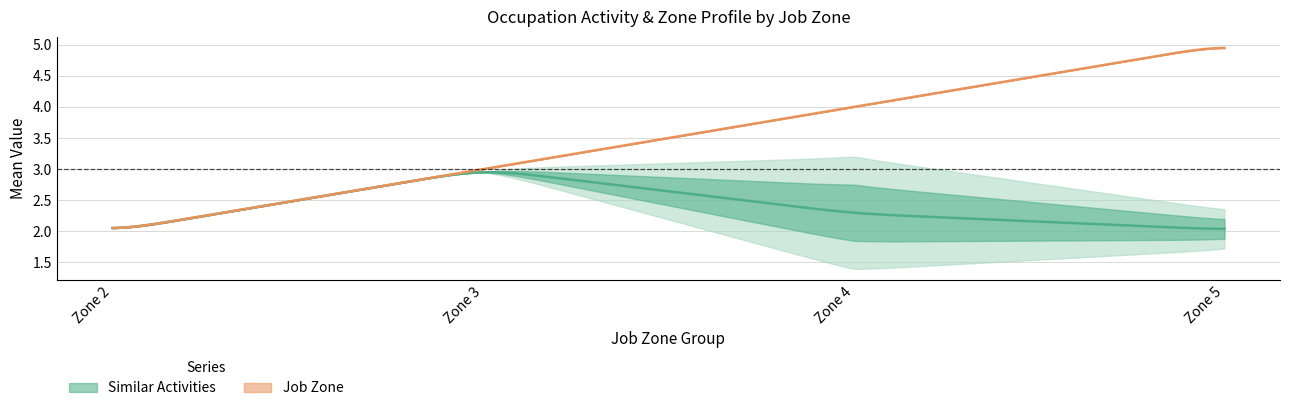

Count the number of categories in the chart.

4